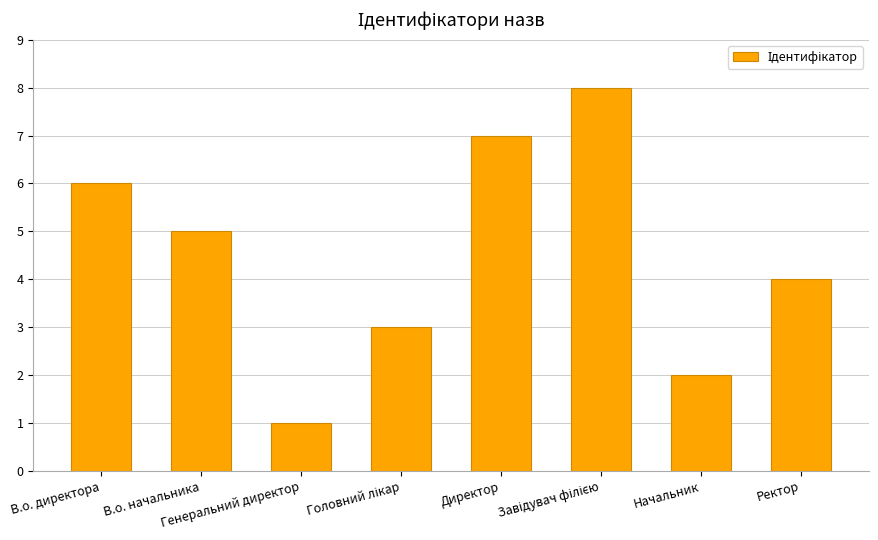

What is the sum of all values?

36